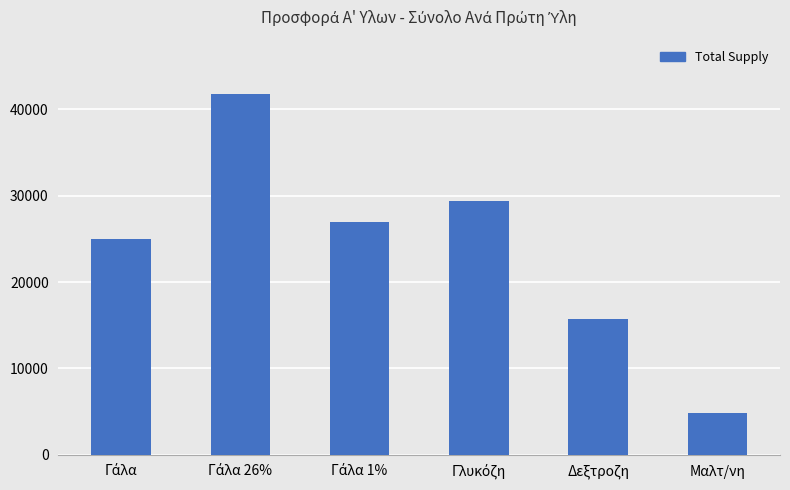

What is the average value?

23962